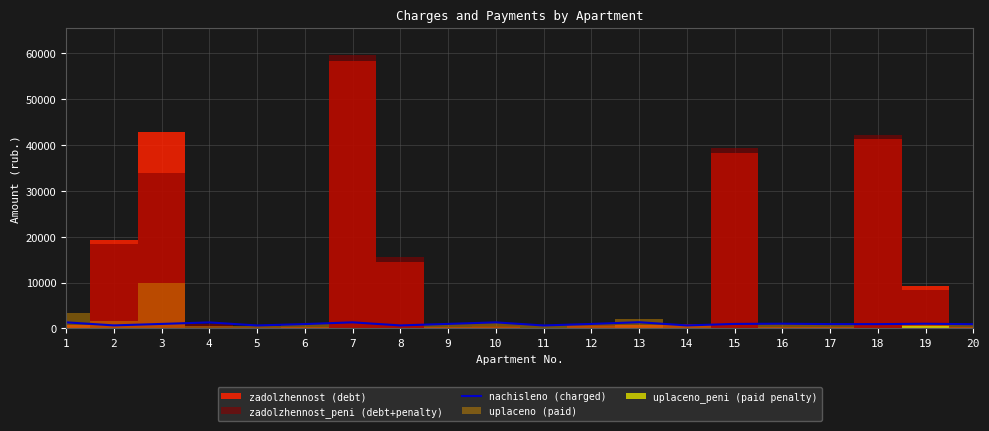

Reading right to left, extract all data points from this chart.

920.4	1023.9	938.0	946.9	1034.9	984.3	658.4	1360.8	977.7	647.4	1325.6	988.7	656.2	1330.0	951.3	649.6	1314.6	982.1	665.0	1332.2